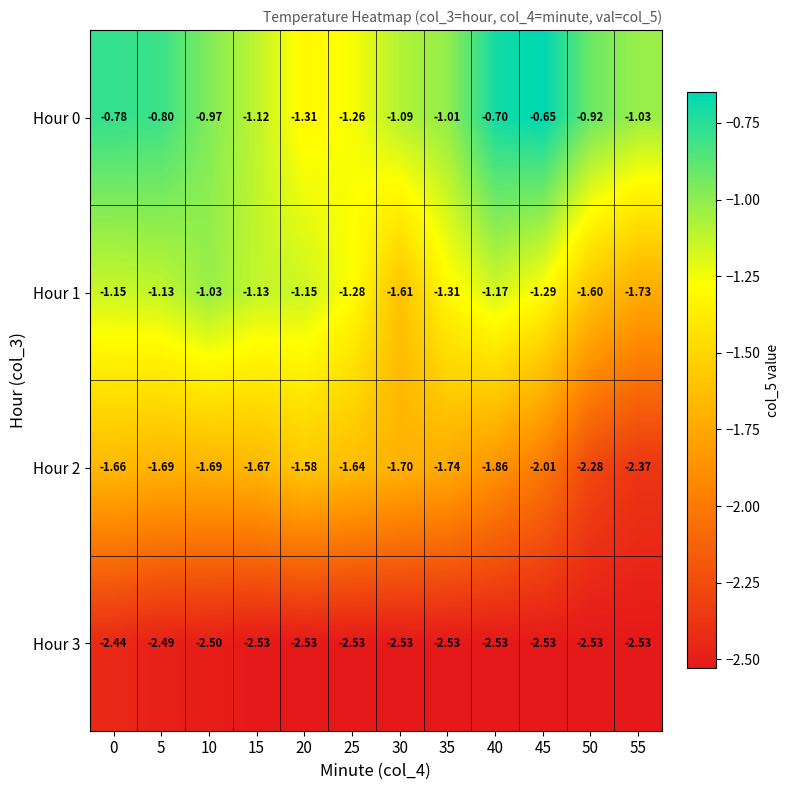

Is the value of Hour 0 at 0 greater than the value of Hour 3 at 0?

Yes